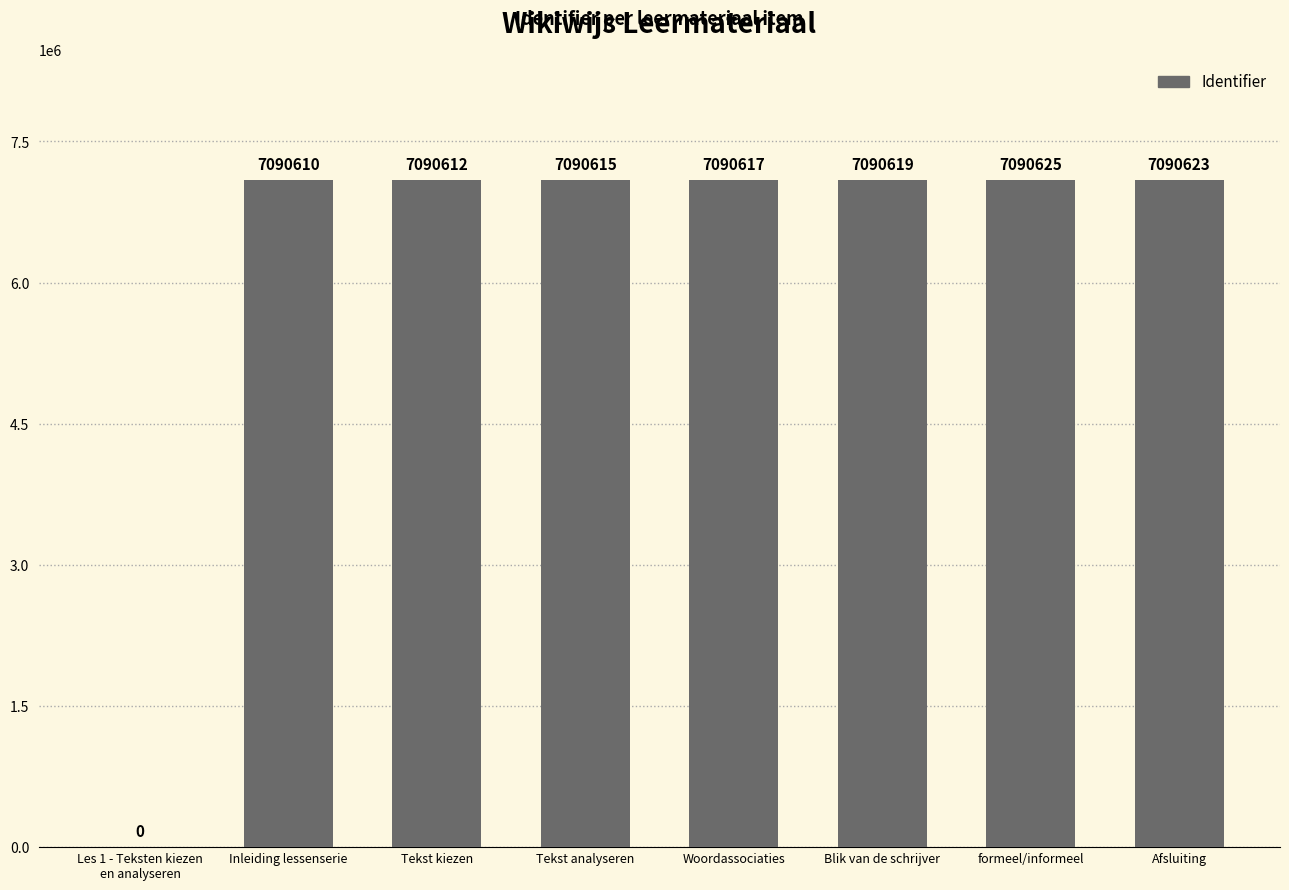

The chart shows a value of 10015082 at Blik van de schrijver. True or false?

False